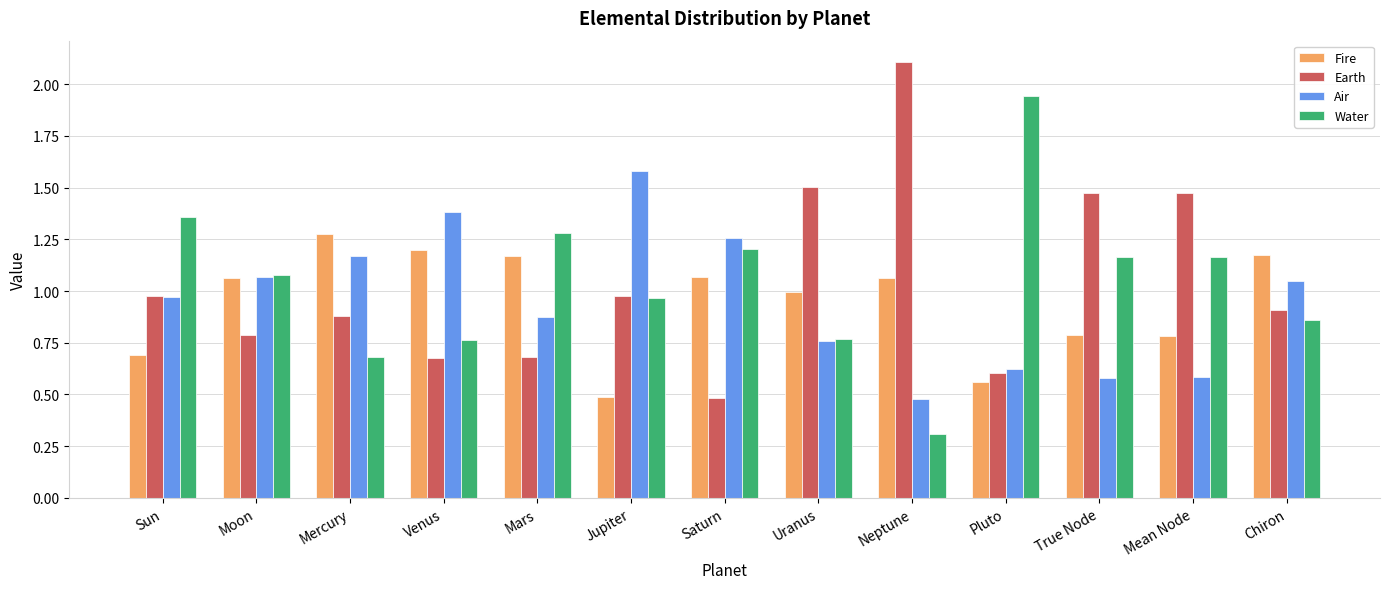

What is the label of the 9th bar from the left?

Neptune